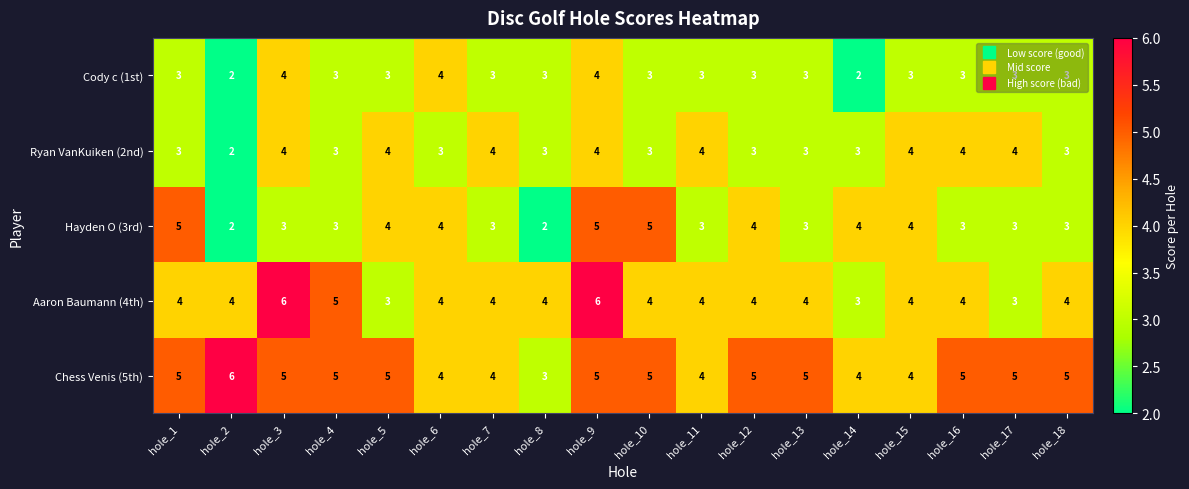

What is the sum of all Hayden O (3rd) values?

63